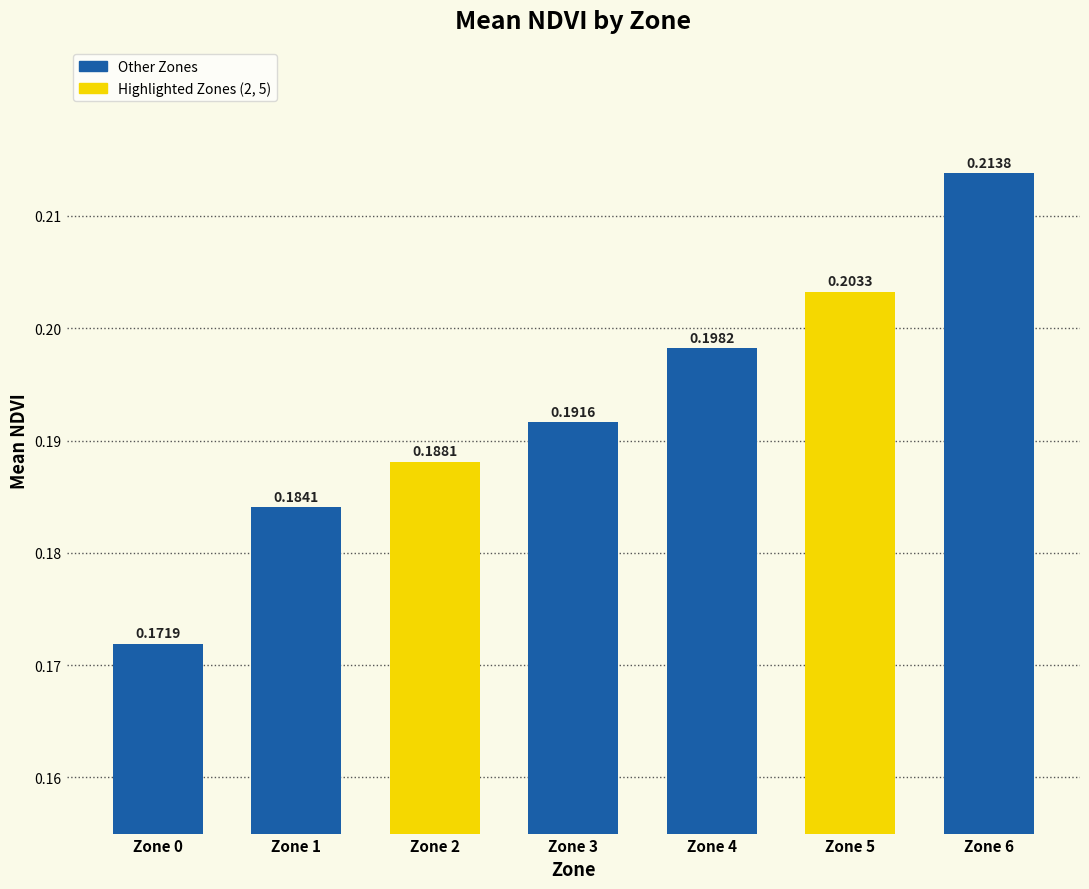

Does the chart contain stacked bars?

No